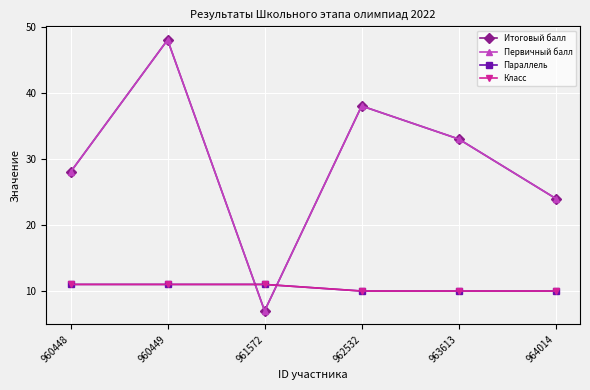

True or false: Параллель and Итоговый балл cross at least once.

True